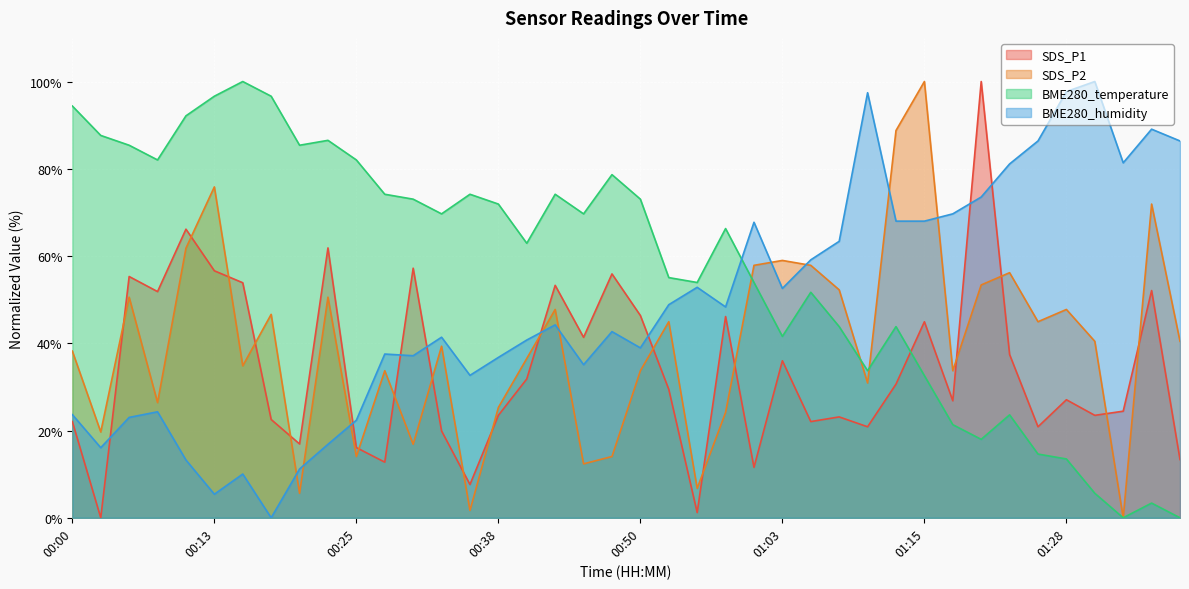

Does the chart display data point markers on the line(s)?

No